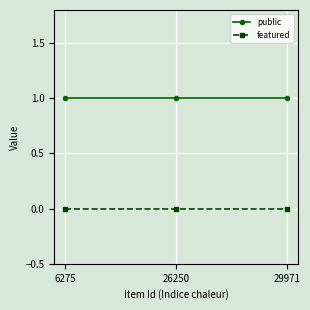

Reading left to right, list all the values displayed in this chart.

public: 6275=1	26250=1	29971=1
featured: 6275=0	26250=0	29971=0